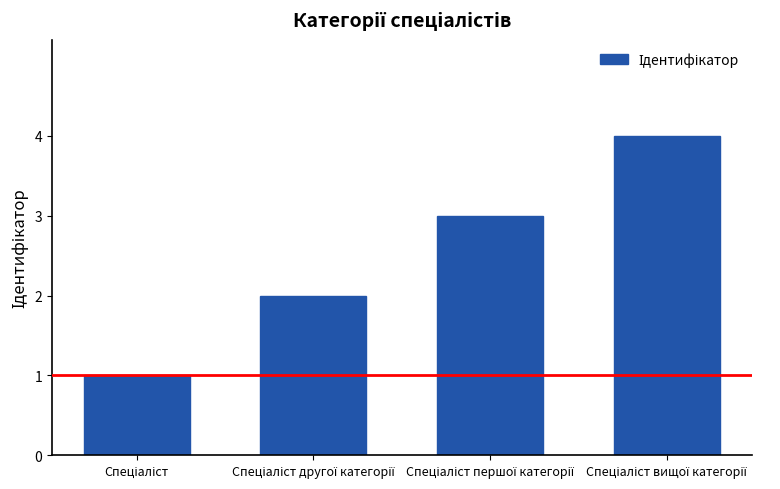

What is the difference between the maximum and minimum values?

3